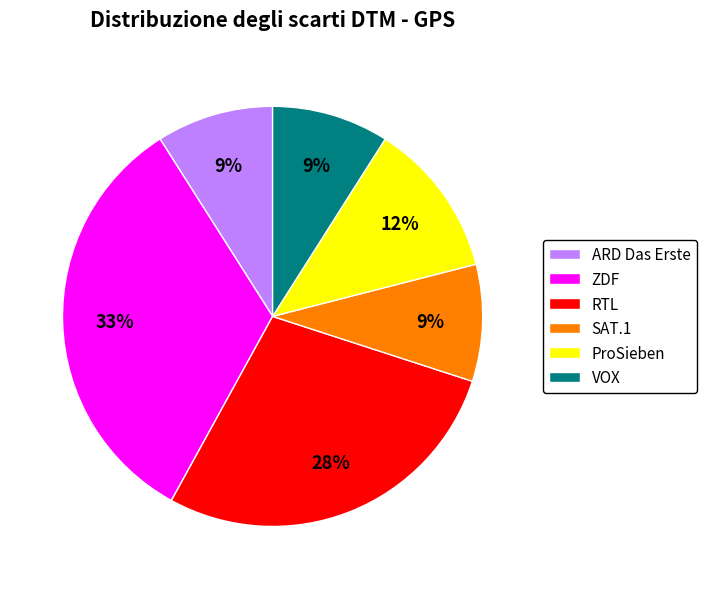

Is it true that VOX is 17% of the pie?

False